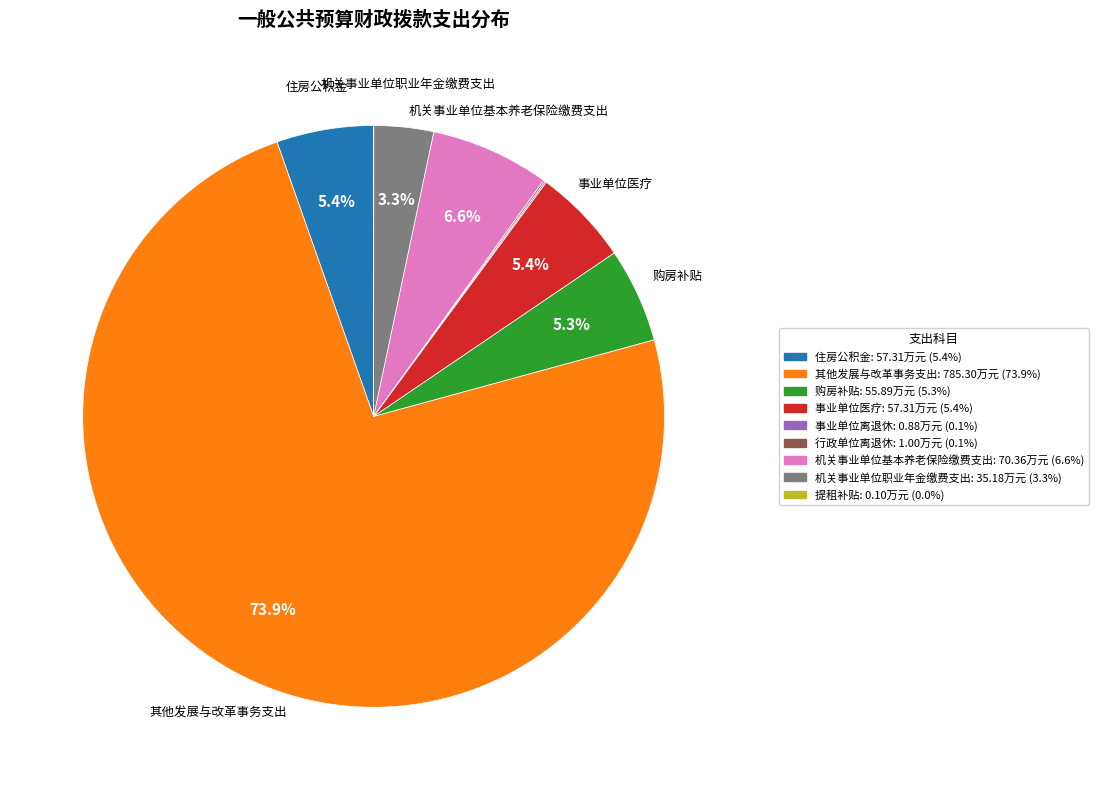

Which category has the biggest portion of the pie?

其他发展与改革事务支出